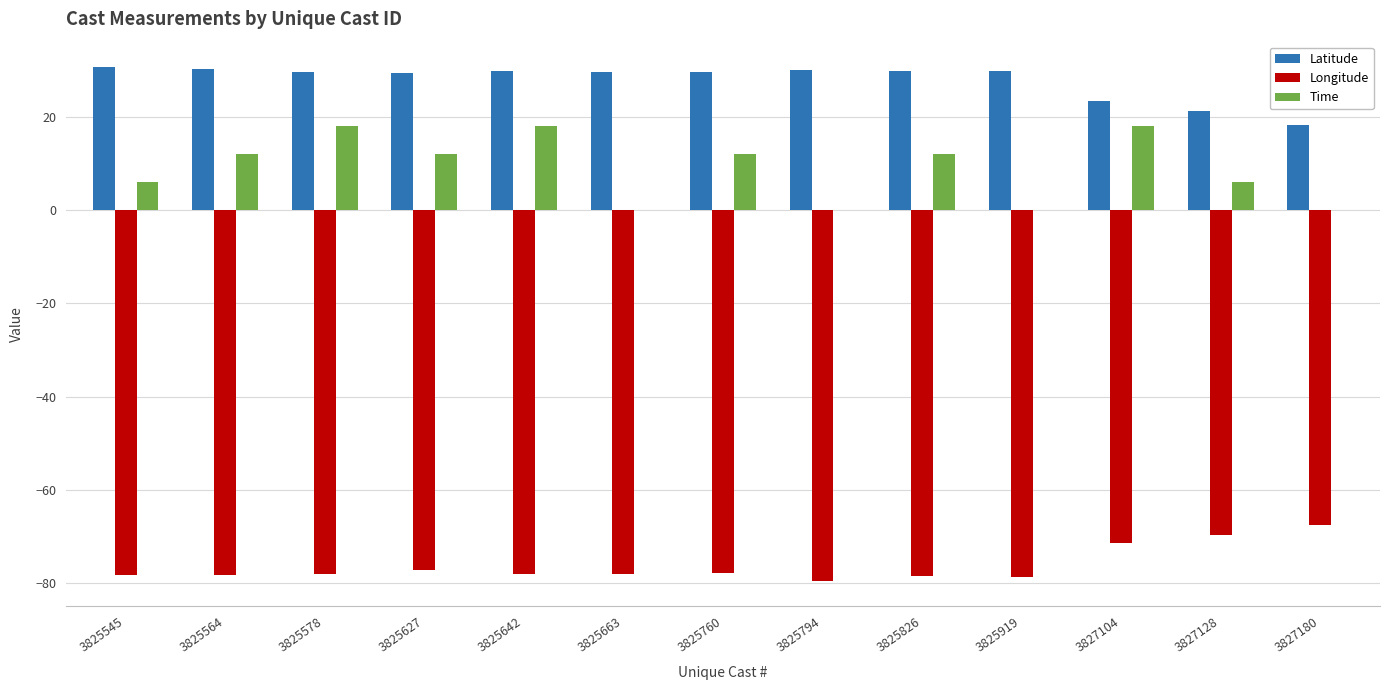

Are the bars horizontal?

No